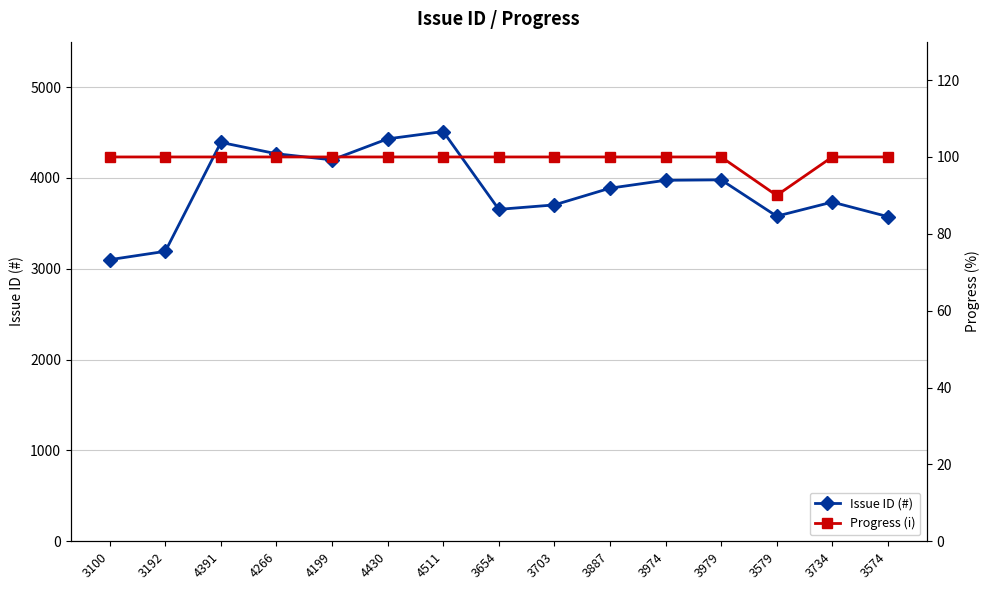

What is the highest value of the Issue ID (#) series?

4511